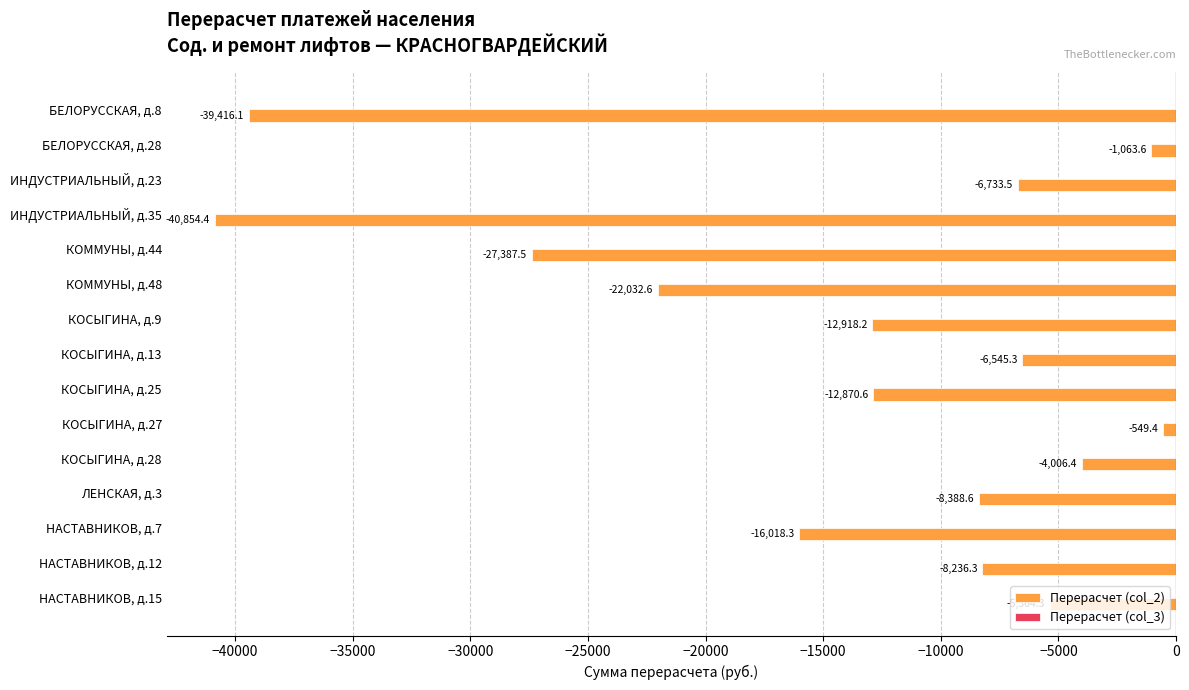

The value at БЕЛОРУССКАЯ, д.8 is -39416.1. True or false?

True